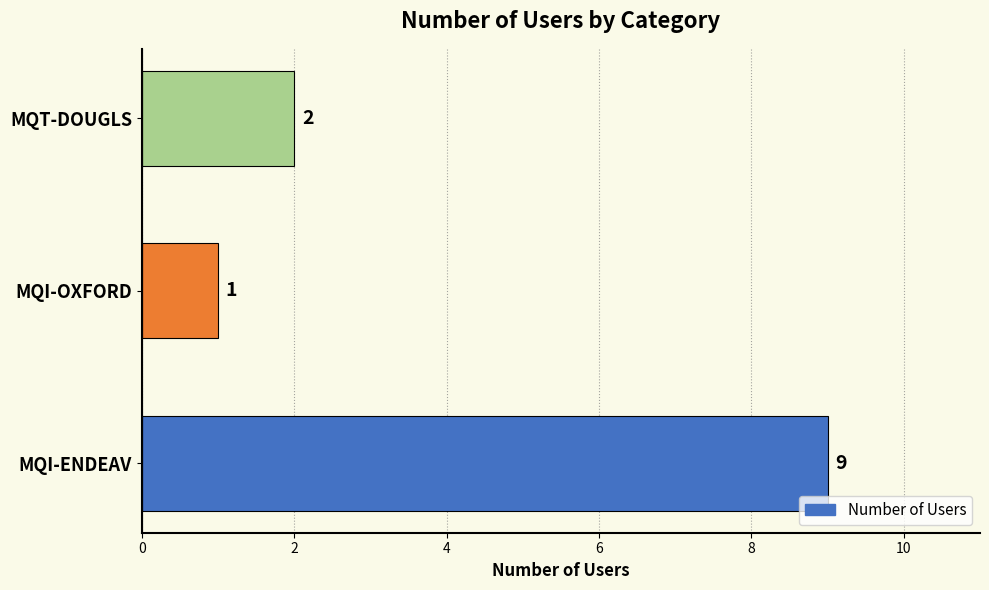

Reading bottom to top, extract all data points from this chart.

MQI-ENDEAV=9	MQI-OXFORD=1	MQT-DOUGLS=2